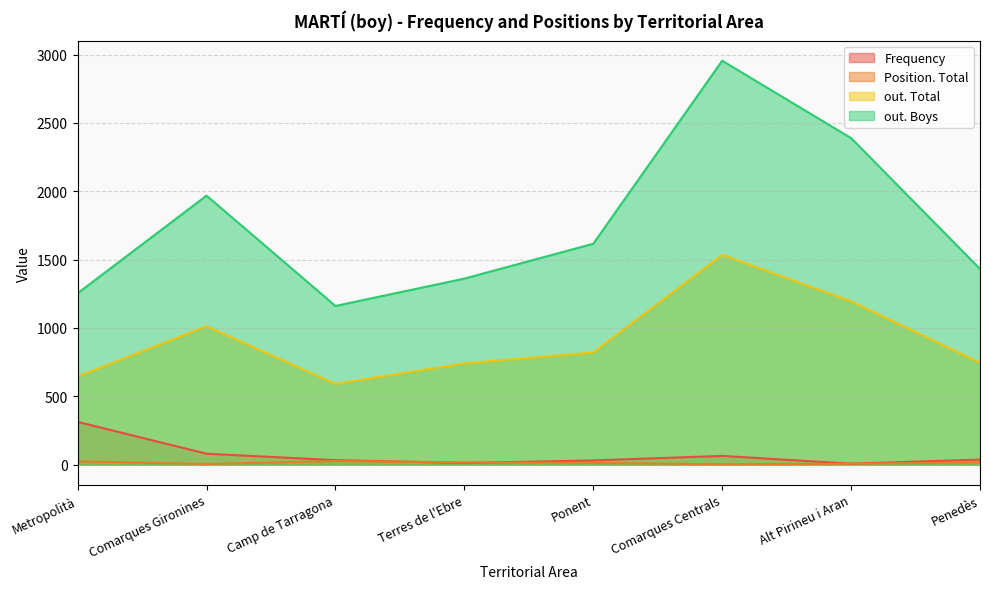

Where is the first local minimum for out. Total?

Camp de Tarragona